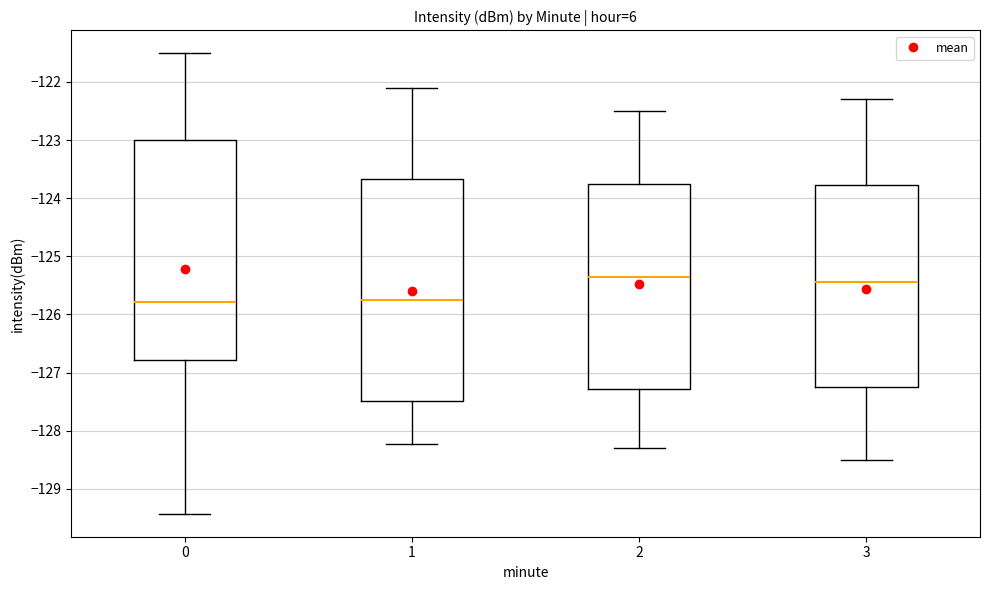

Where does the upper whisker of the box at x = 0 end on the y-axis? The values are not printed on the chart, so give them approximately, as read against the axis.

-121.5